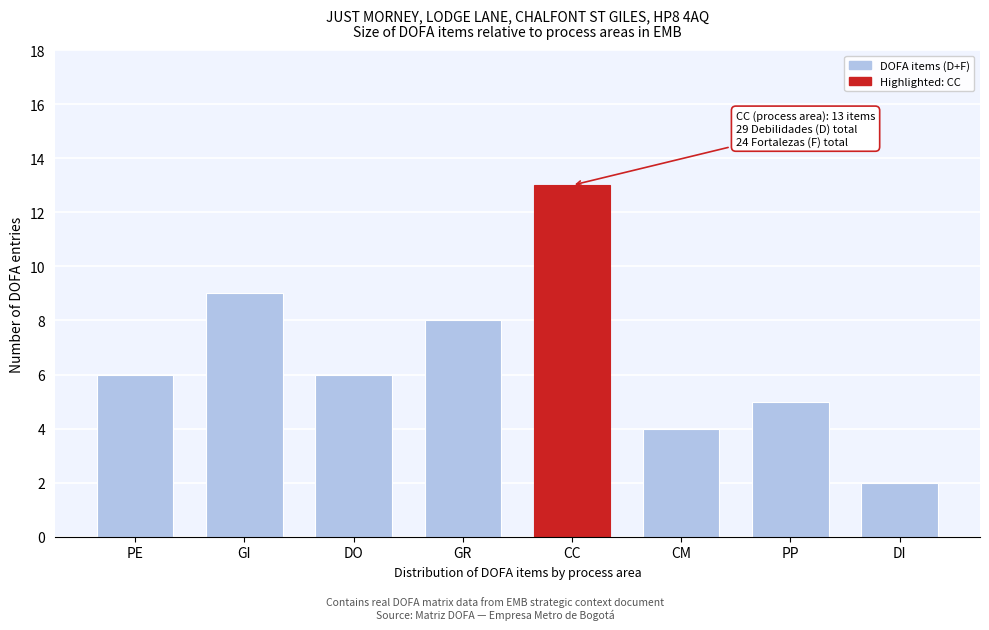

Reading left to right, extract all data points from this chart.

6	9	6	8	13	4	5	2